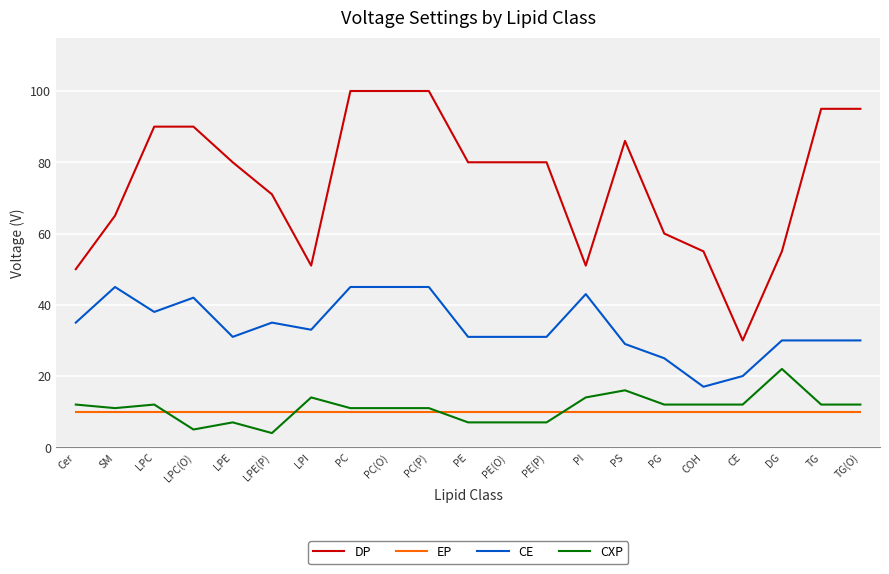

Does the chart have visible grid lines?

Yes